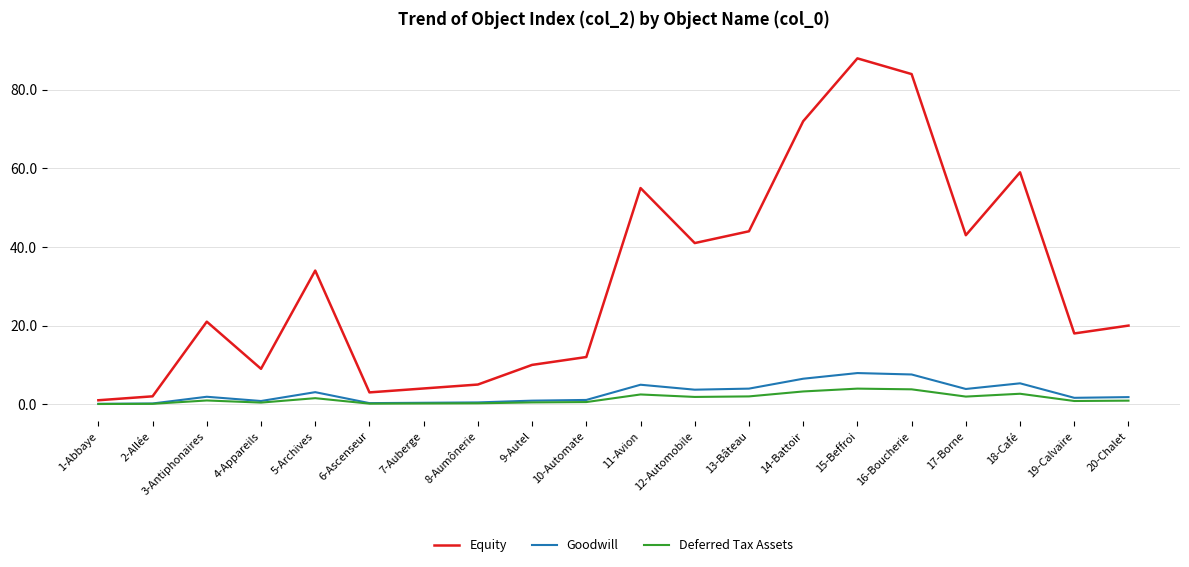

What position from the left is 16-Boucherie?

16